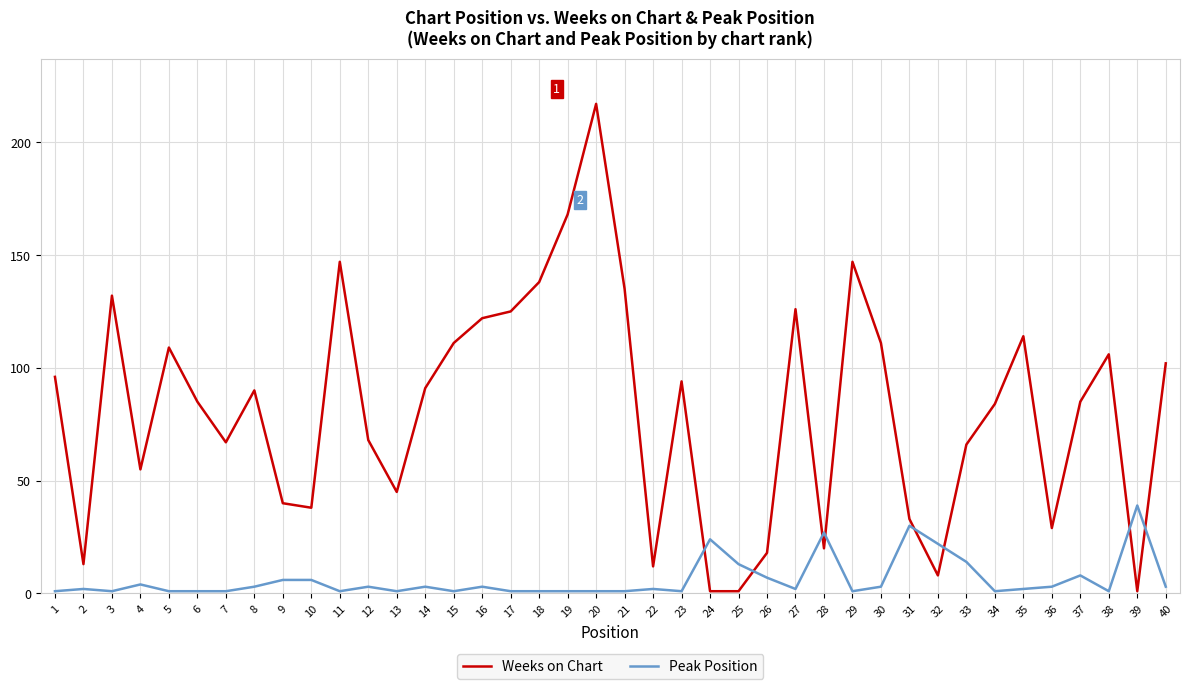

Reading left to right, what are all the values shown in this chart?

Weeks on Chart: 96	13	132	55	109	85	67	90	40	38	147	68	45	91	111	122	125	138	168	217	135	12	94	1	1	18	126	20	147	111	33	8	66	84	114	29	85	106	1	102
Peak Position: 1	2	1	4	1	1	1	3	6	6	1	3	1	3	1	3	1	1	1	1	1	2	1	24	13	7	2	27	1	3	30	22	14	1	2	3	8	1	39	3